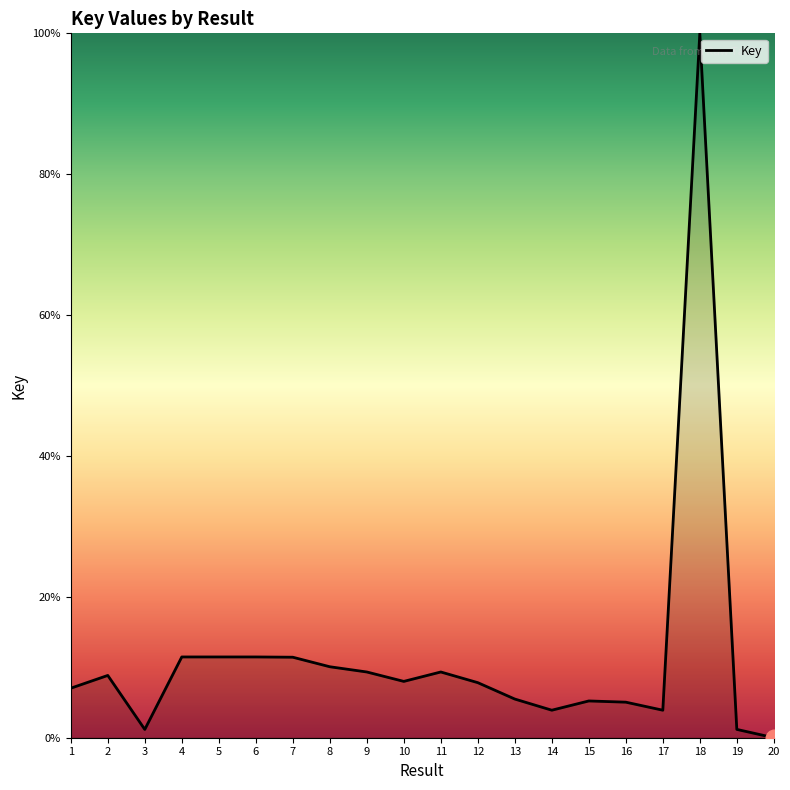

What is the difference between the values at 2 and 5?

2.6